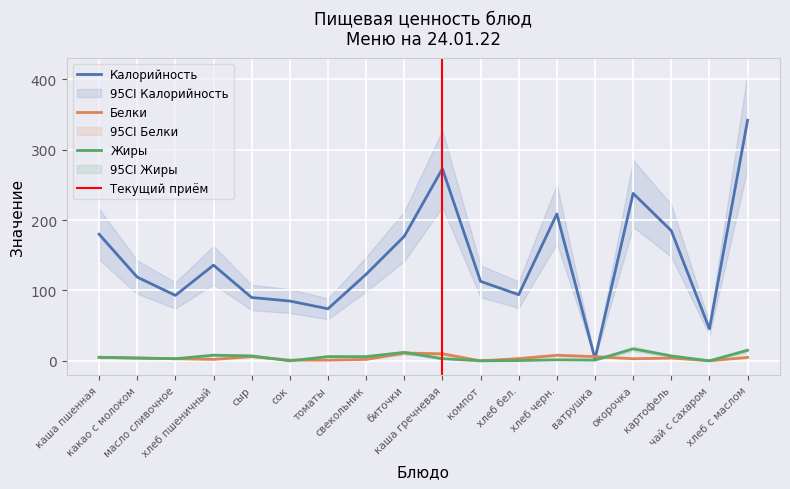

At which category is the sum across all series the highest?

хлеб с маслом